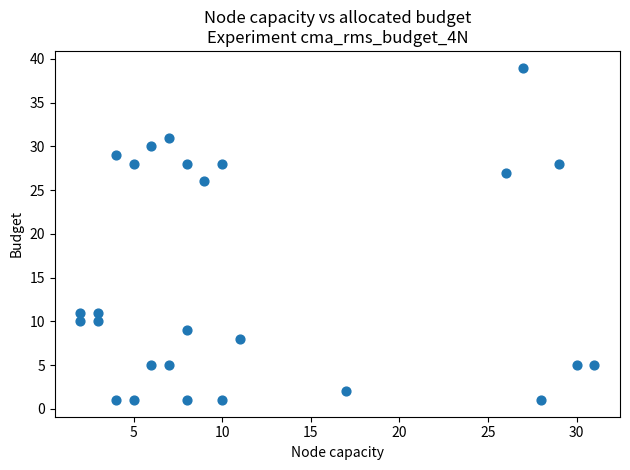

What Y value in the scatter plot is closest to 20?

26